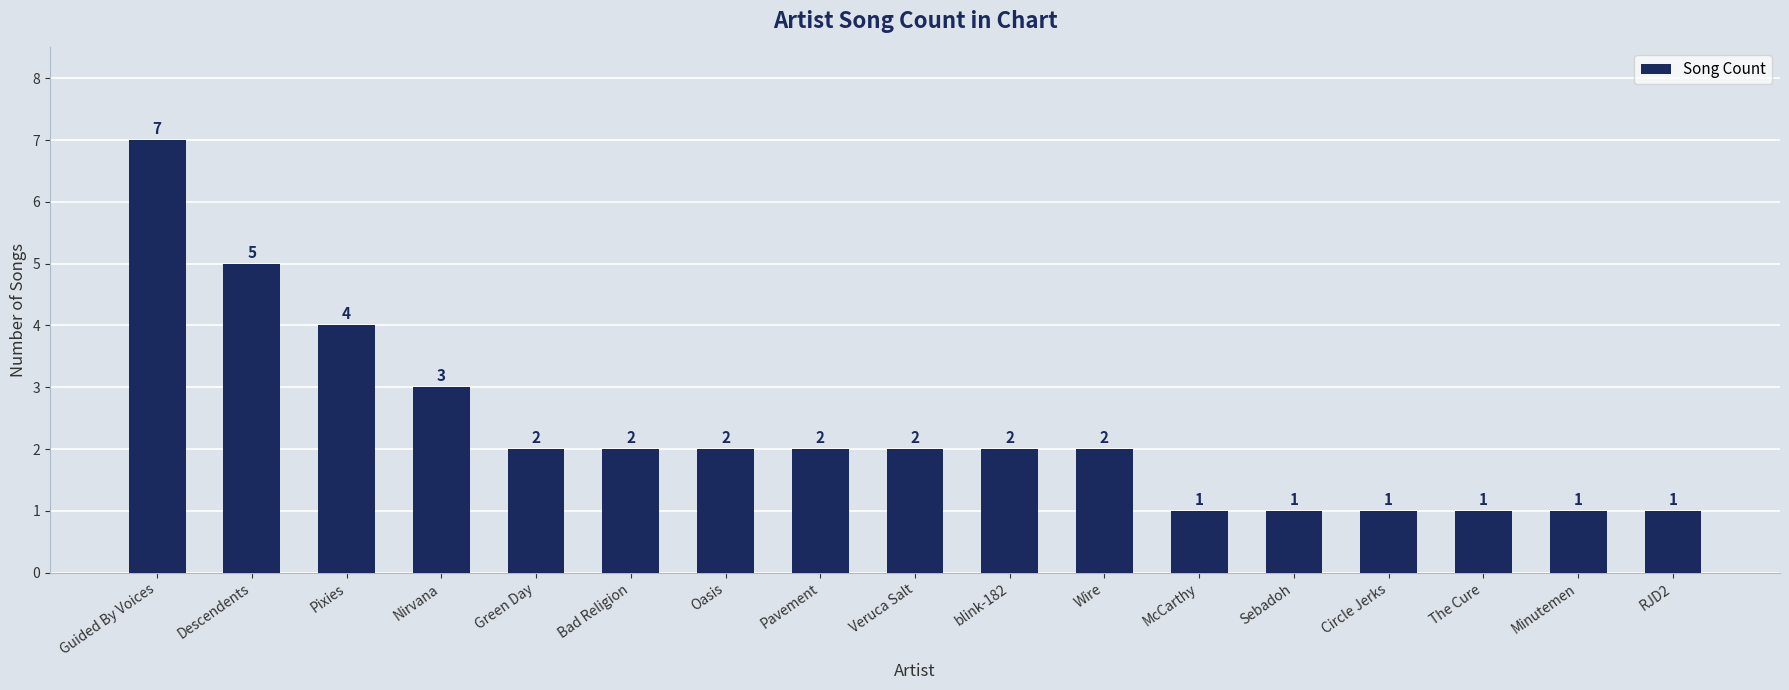

Reading left to right, extract all data points from this chart.

7	5	4	3	2	2	2	2	2	2	2	1	1	1	1	1	1